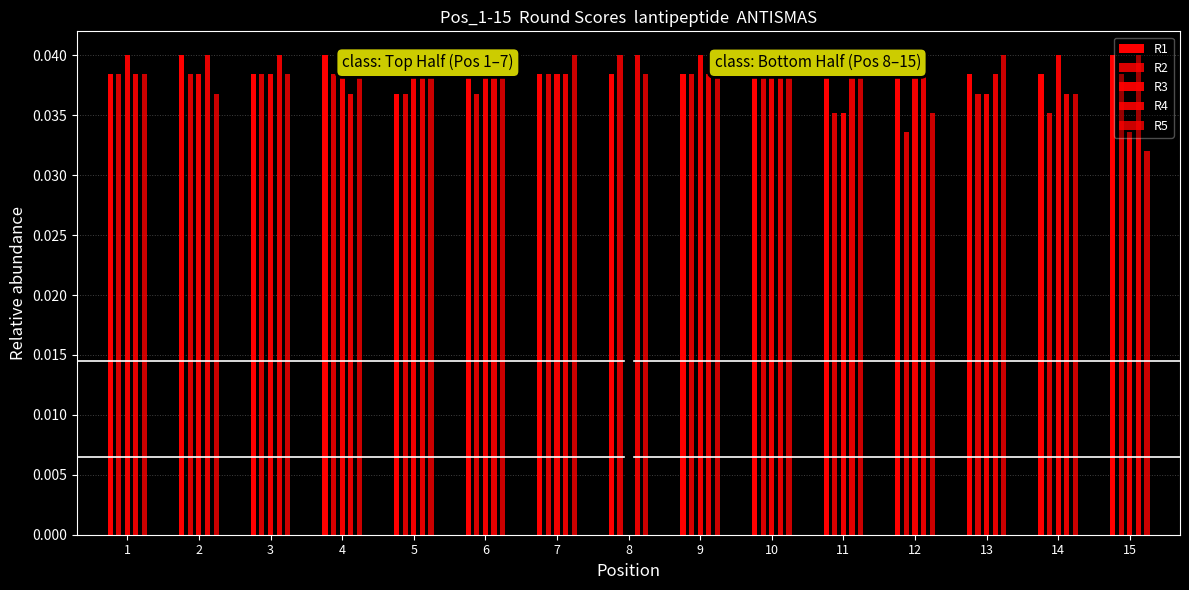

Rank the series at 13 from lowest to highest value.

R2, R3, R1, R4, R5